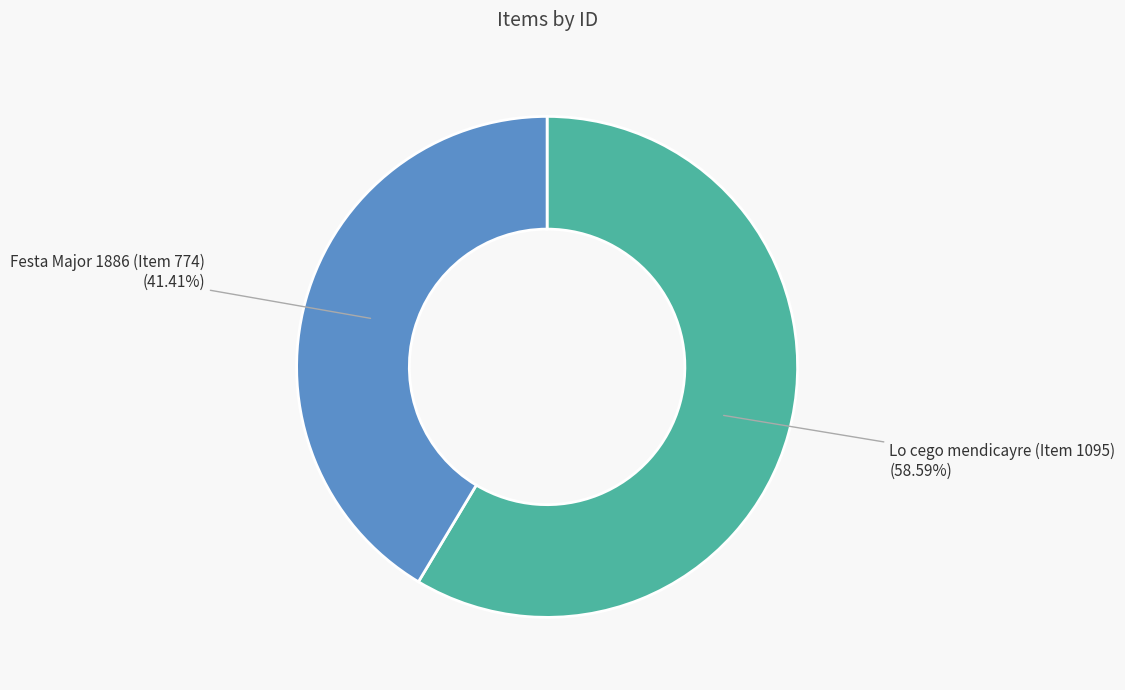

Which slice is the smallest?

Festa Major 1886 (Item 774)